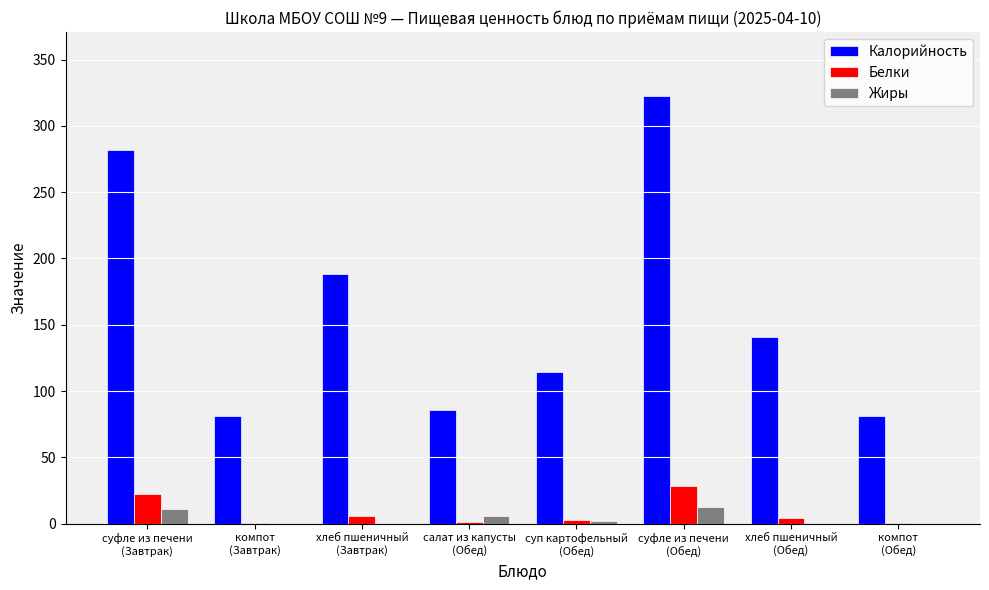

What is the sum of the Жиры values at суп картофельный
(Обед) and суфле из печени
(Обед)?

14.5